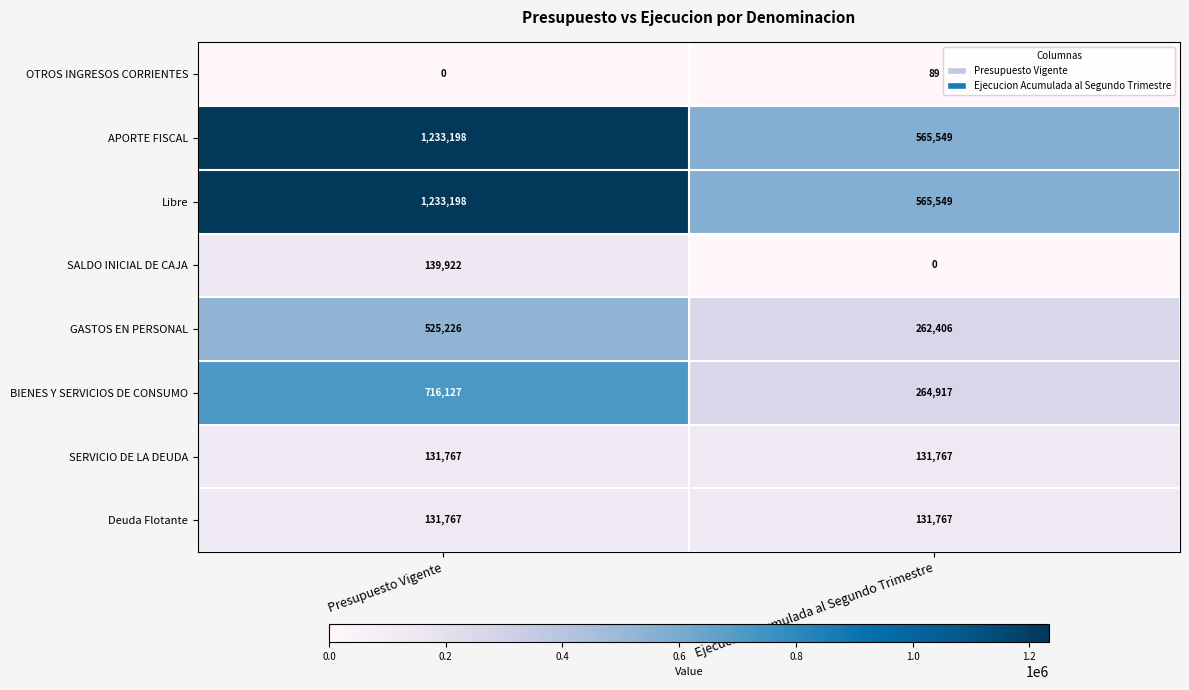

What is the sum of all SERVICIO DE LA DEUDA values?

263534